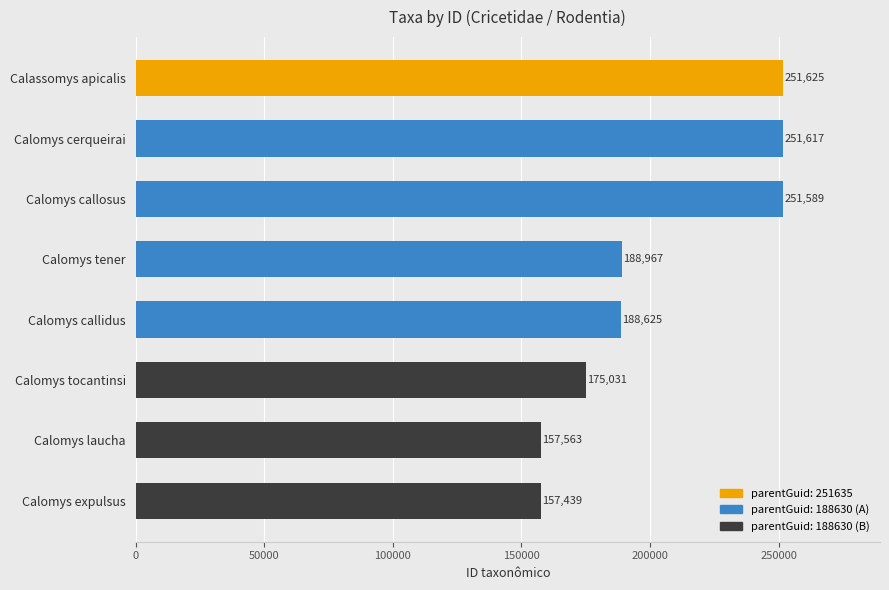

Rank the categories by value from highest to lowest.

Calassomys apicalis, Calomys cerqueirai, Calomys callosus, Calomys tener, Calomys callidus, Calomys tocantinsi, Calomys laucha, Calomys expulsus